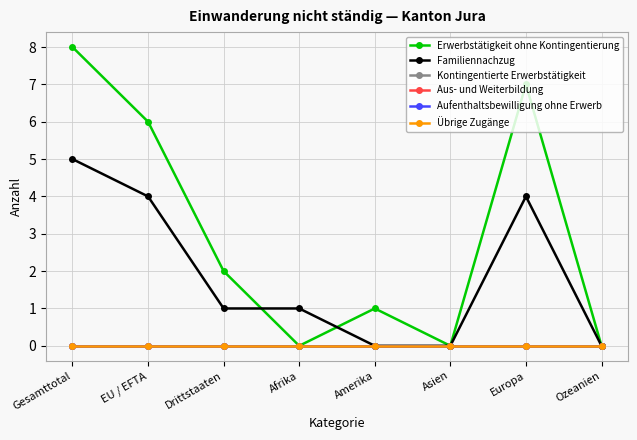

True or false: Aufenthaltsbewilligung ohne Erwerb has more than 0 interior local peaks.

False